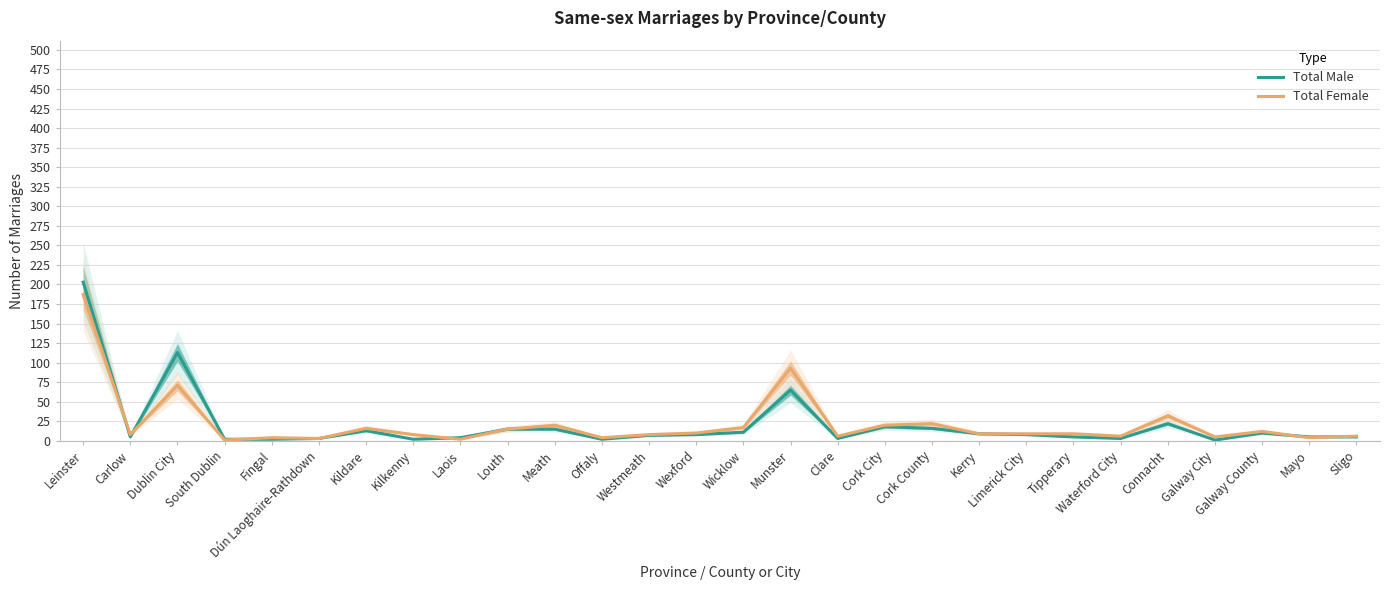

What is the sum of the Total Female values at Louth and Kildare?

31